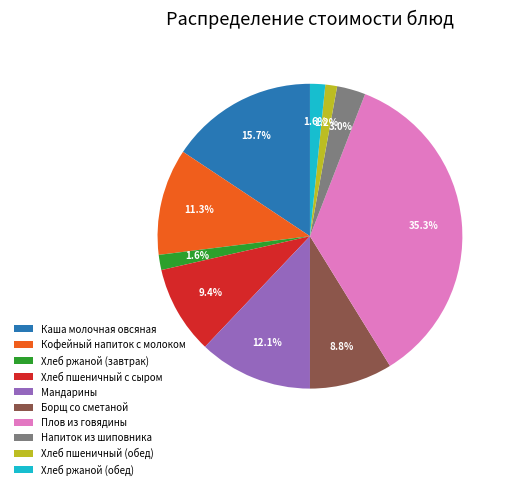

Is the sum of Хлеб ржаной (завтрак) and Плов из говядины greater than half?

No